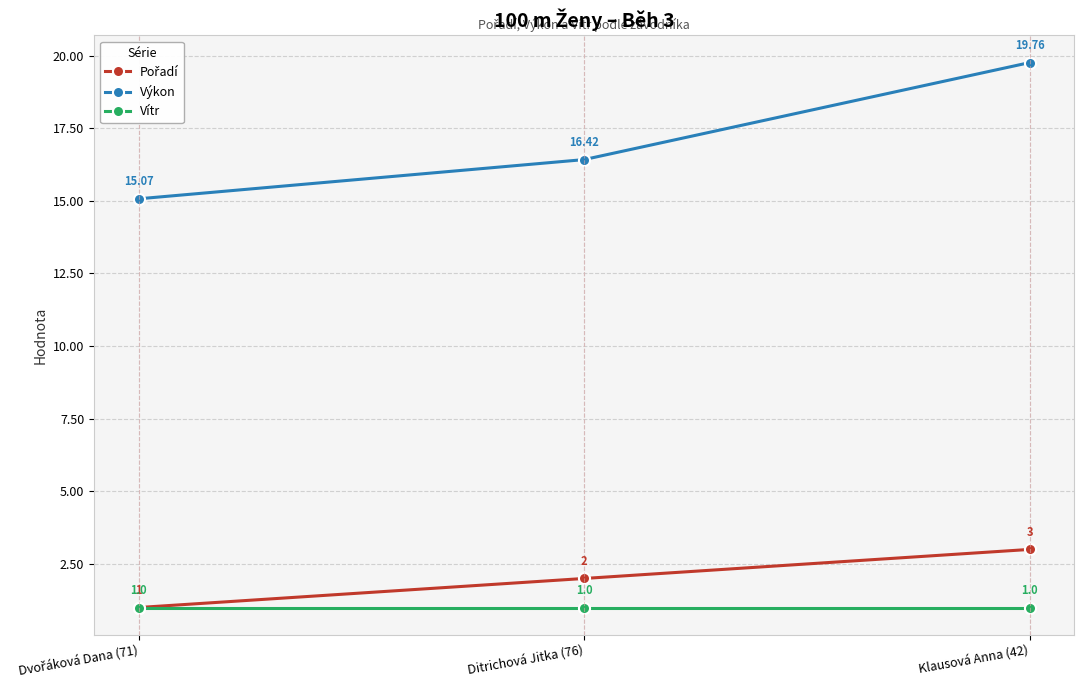

What is the label of the 2nd point from the left?

Ditrichová Jitka (76)